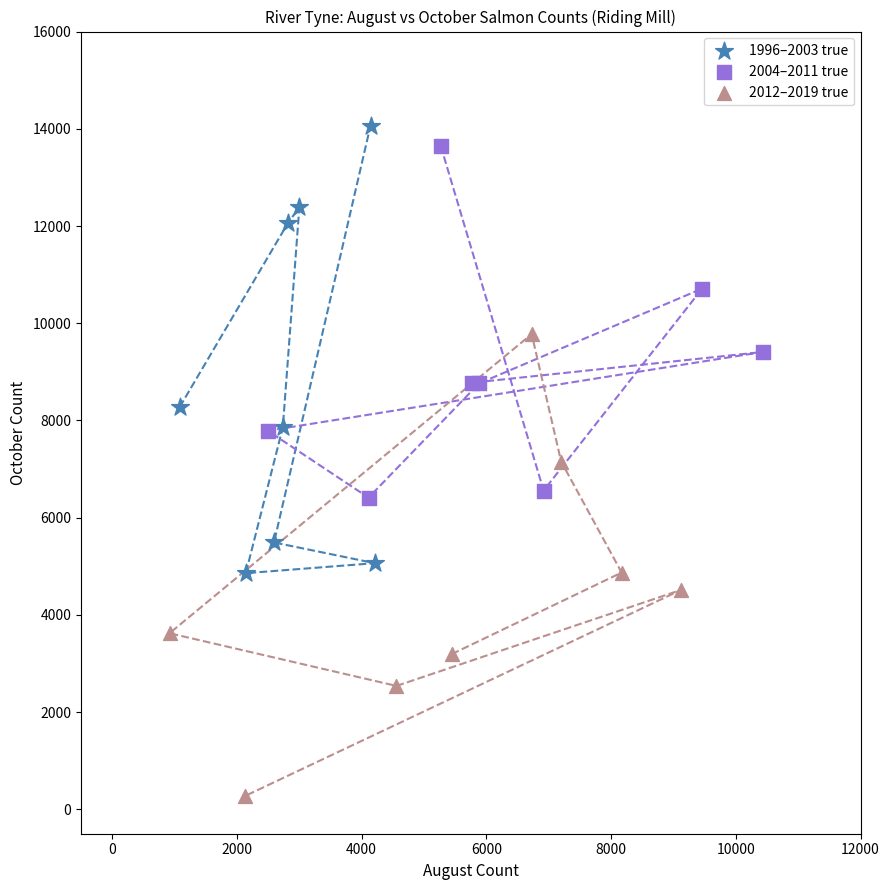

Which series contains the lowest Y value?

2012–2019 true